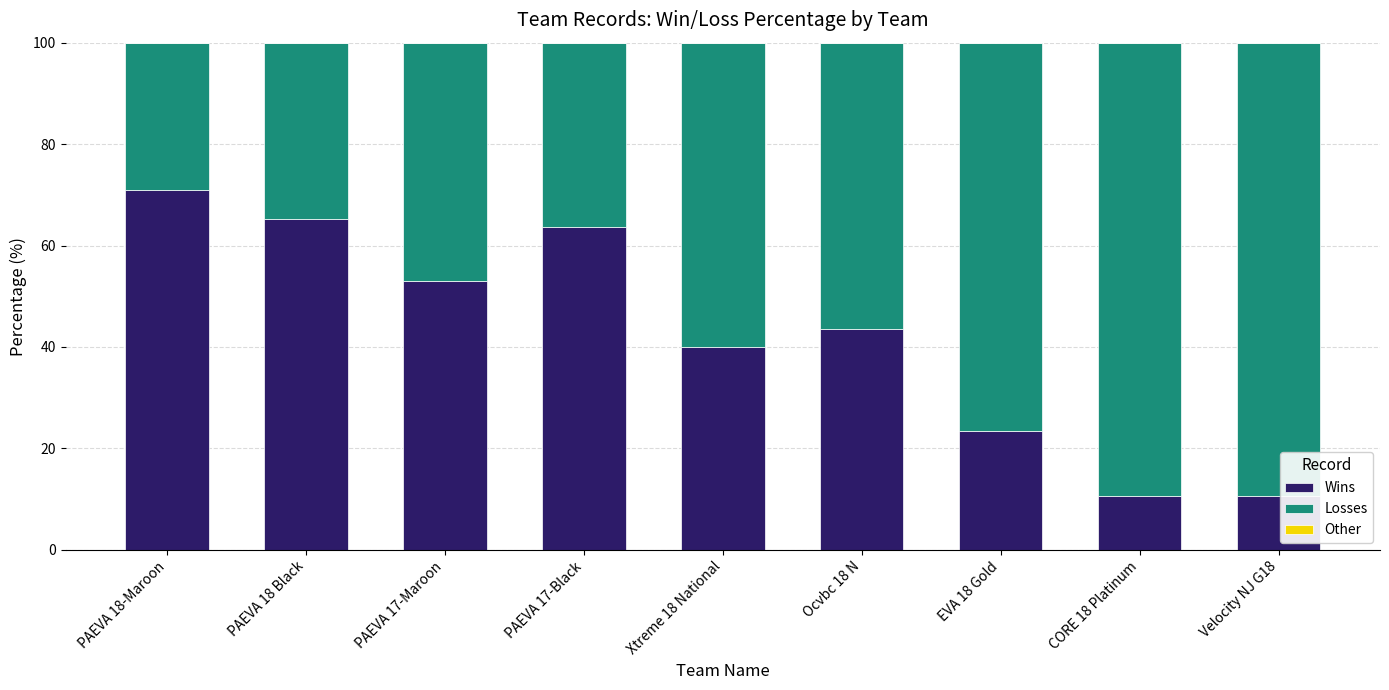

What is the total value across all series at Xtreme 18 National?

100.0